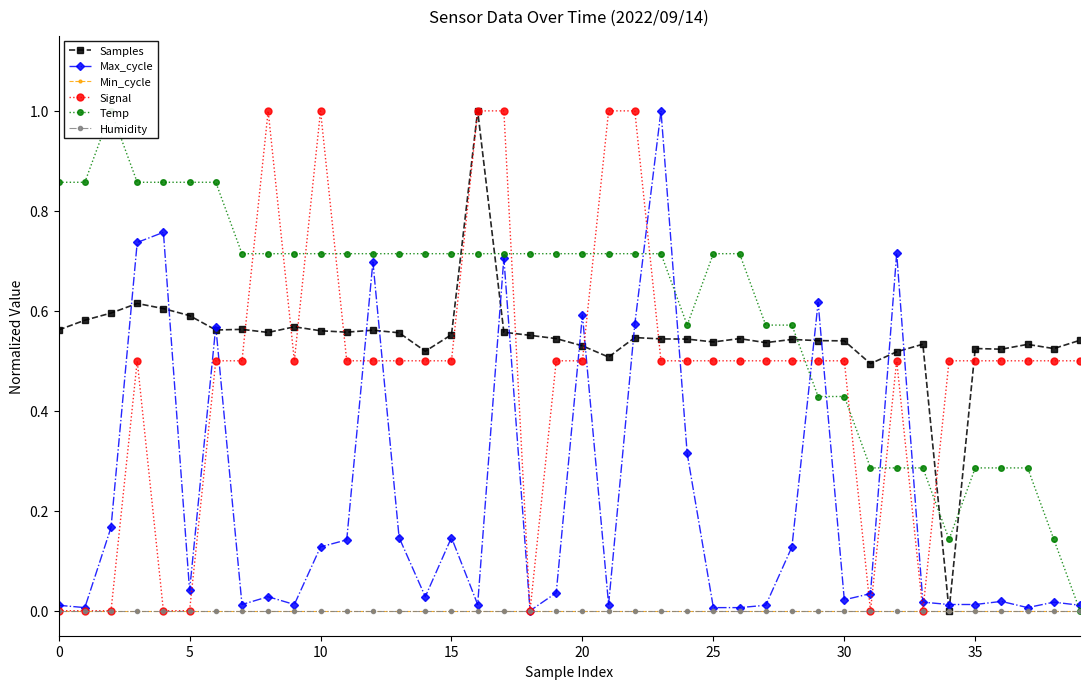

How many interior local peaks does the Temp series have?

1